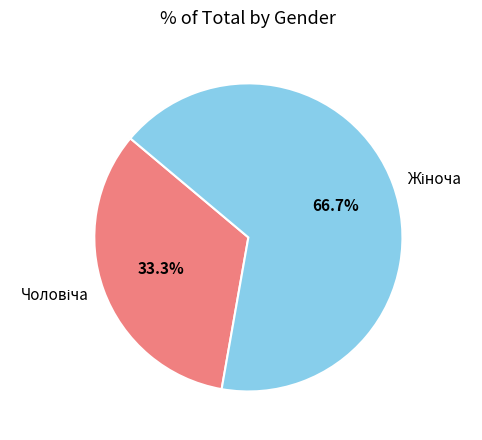

To the nearest percent, what is the difference between the largest and smallest slice percentages?

33%